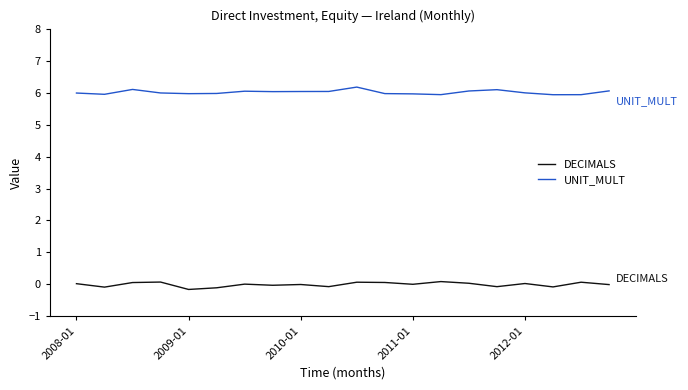

True or false: DECIMALS and UNIT_MULT cross at least once.

False